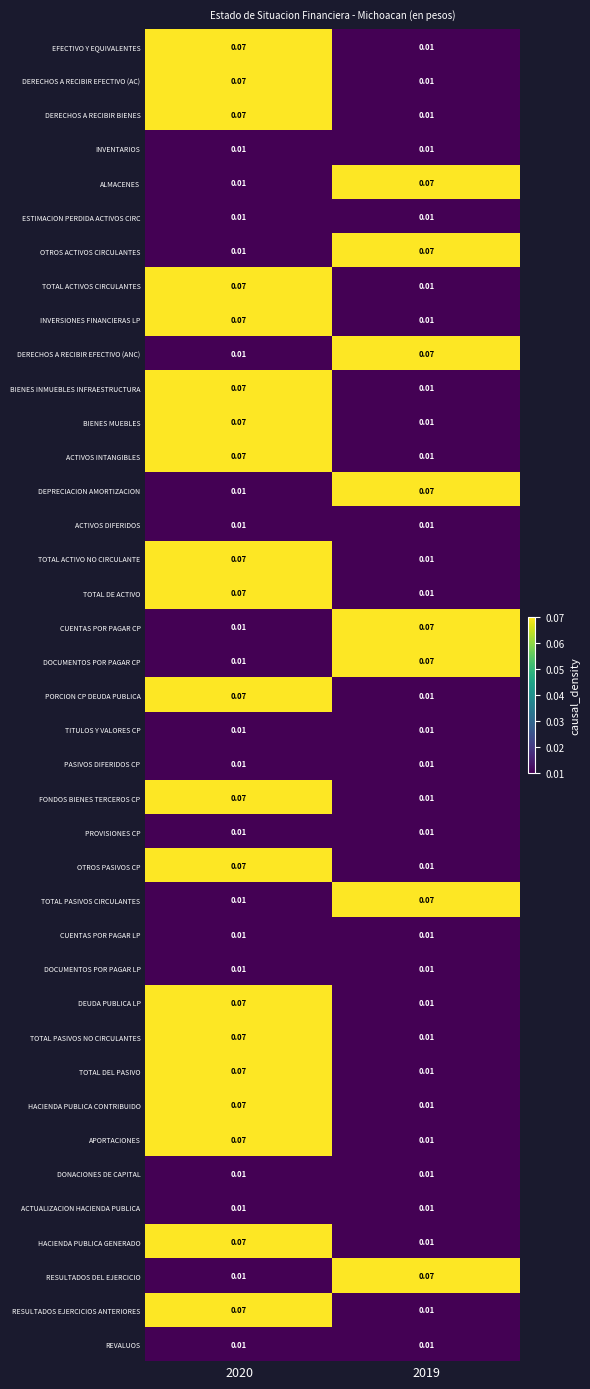

Reading left to right, list all the values displayed in this chart.

EFECTIVO Y EQUIVALENTES: 2020=0.1	2019=0.0
DERECHOS A RECIBIR EFECTIVO (AC): 2020=0.1	2019=0.0
DERECHOS A RECIBIR BIENES: 2020=0.1	2019=0.0
INVENTARIOS: 2020=0.0	2019=0.0
ALMACENES: 2020=0.0	2019=0.1
ESTIMACION PERDIDA ACTIVOS CIRC: 2020=0.0	2019=0.0
OTROS ACTIVOS CIRCULANTES: 2020=0.0	2019=0.1
TOTAL ACTIVOS CIRCULANTES: 2020=0.1	2019=0.0
INVERSIONES FINANCIERAS LP: 2020=0.1	2019=0.0
DERECHOS A RECIBIR EFECTIVO (ANC): 2020=0.0	2019=0.1
BIENES INMUEBLES INFRAESTRUCTURA: 2020=0.1	2019=0.0
BIENES MUEBLES: 2020=0.1	2019=0.0
ACTIVOS INTANGIBLES: 2020=0.1	2019=0.0
DEPRECIACION AMORTIZACION: 2020=0.0	2019=0.1
ACTIVOS DIFERIDOS: 2020=0.0	2019=0.0
TOTAL ACTIVO NO CIRCULANTE: 2020=0.1	2019=0.0
TOTAL DE ACTIVO: 2020=0.1	2019=0.0
CUENTAS POR PAGAR CP: 2020=0.0	2019=0.1
DOCUMENTOS POR PAGAR CP: 2020=0.0	2019=0.1
PORCION CP DEUDA PUBLICA: 2020=0.1	2019=0.0
TITULOS Y VALORES CP: 2020=0.0	2019=0.0
PASIVOS DIFERIDOS CP: 2020=0.0	2019=0.0
FONDOS BIENES TERCEROS CP: 2020=0.1	2019=0.0
PROVISIONES CP: 2020=0.0	2019=0.0
OTROS PASIVOS CP: 2020=0.1	2019=0.0
TOTAL PASIVOS CIRCULANTES: 2020=0.0	2019=0.1
CUENTAS POR PAGAR LP: 2020=0.0	2019=0.0
DOCUMENTOS POR PAGAR LP: 2020=0.0	2019=0.0
DEUDA PUBLICA LP: 2020=0.1	2019=0.0
TOTAL PASIVOS NO CIRCULANTES: 2020=0.1	2019=0.0
TOTAL DEL PASIVO: 2020=0.1	2019=0.0
HACIENDA PUBLICA CONTRIBUIDO: 2020=0.1	2019=0.0
APORTACIONES: 2020=0.1	2019=0.0
DONACIONES DE CAPITAL: 2020=0.0	2019=0.0
ACTUALIZACION HACIENDA PUBLICA: 2020=0.0	2019=0.0
HACIENDA PUBLICA GENERADO: 2020=0.1	2019=0.0
RESULTADOS DEL EJERCICIO: 2020=0.0	2019=0.1
RESULTADOS EJERCICIOS ANTERIORES: 2020=0.1	2019=0.0
REVALUOS: 2020=0.0	2019=0.0